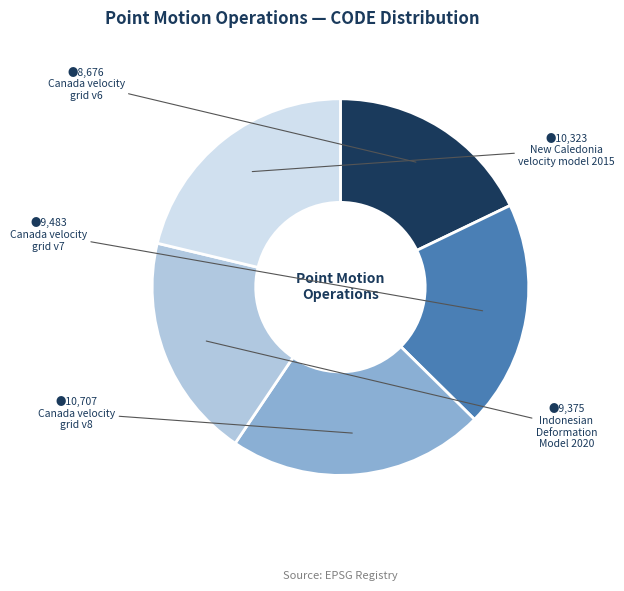

Is there any slice that represents more than half of the pie?

No